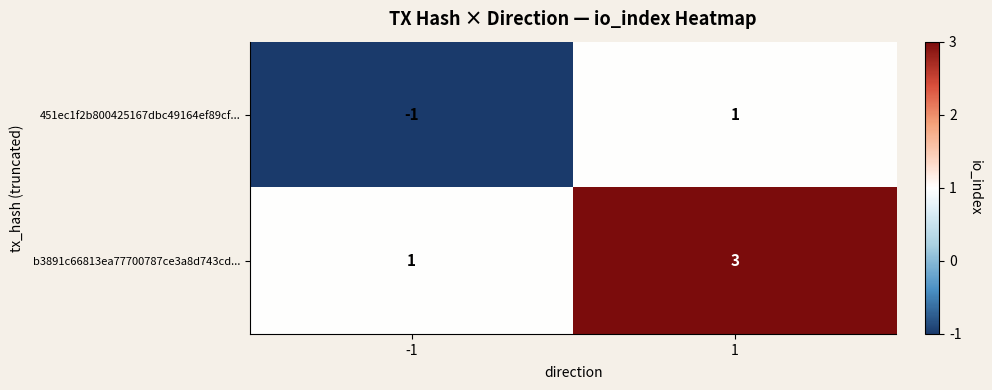

Rank the series at 1 from lowest to highest value.

451ec1f2b800425167dbc49164ef89cf..., b3891c66813ea77700787ce3a8d743cd...